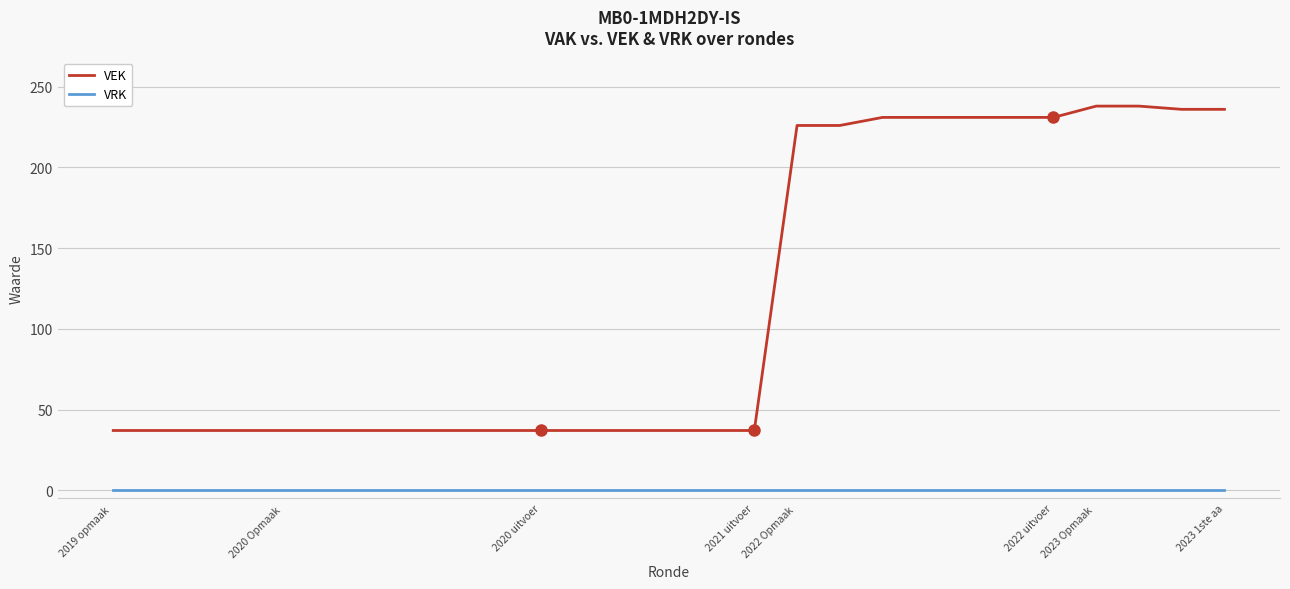

List the series in order of their peak value, lowest first.

VRK, VEK